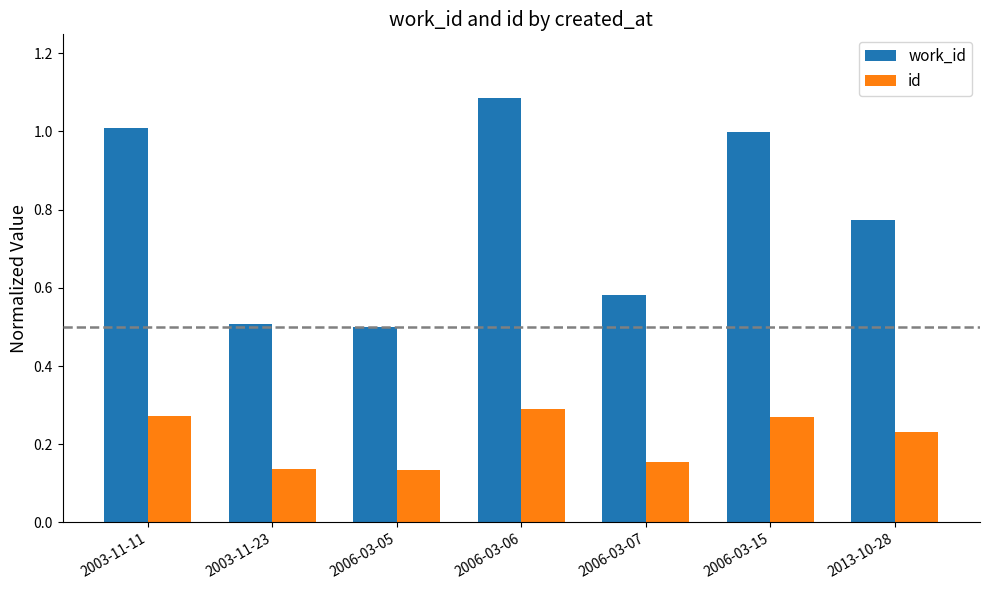

What are all the series names shown in the legend?

work_id, id